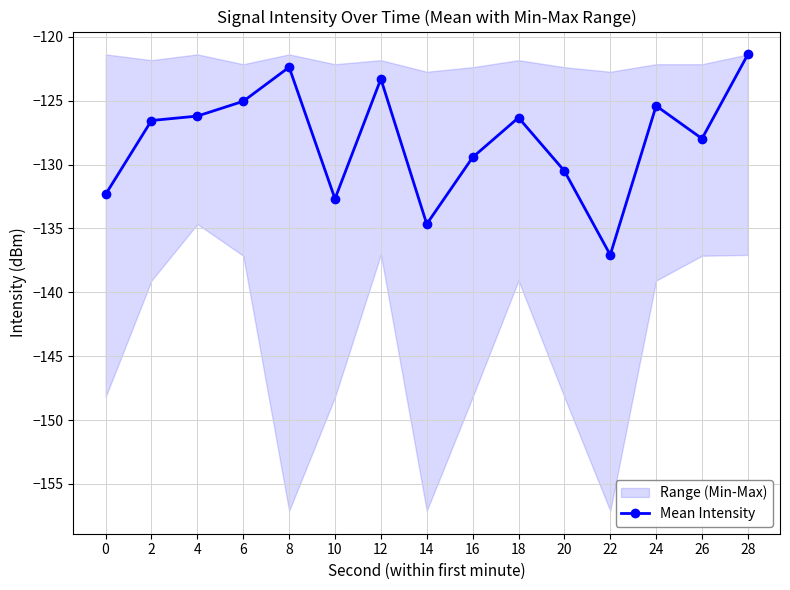

What is the difference between the maximum and second lowest values?

13.3